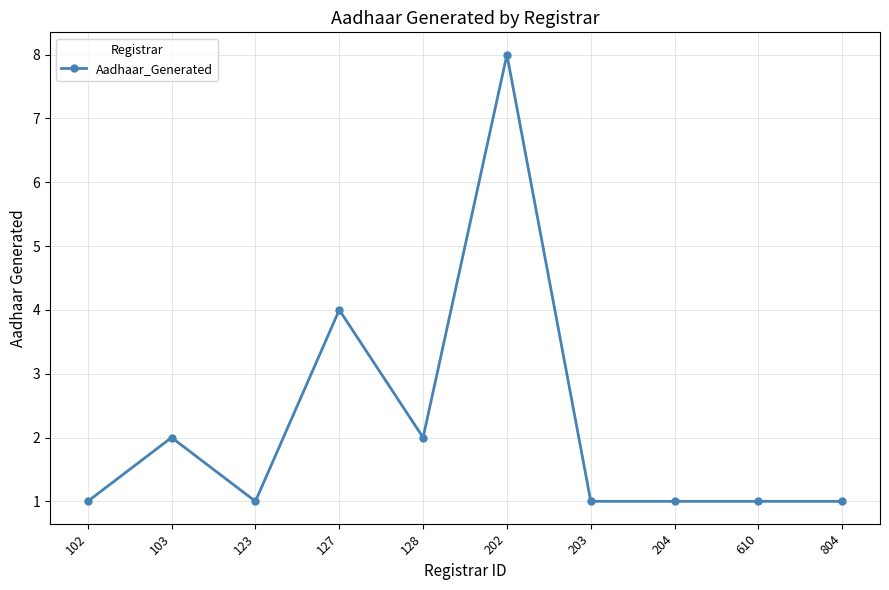

Reading left to right, what are all the values shown in this chart?

1	2	1	4	2	8	1	1	1	1